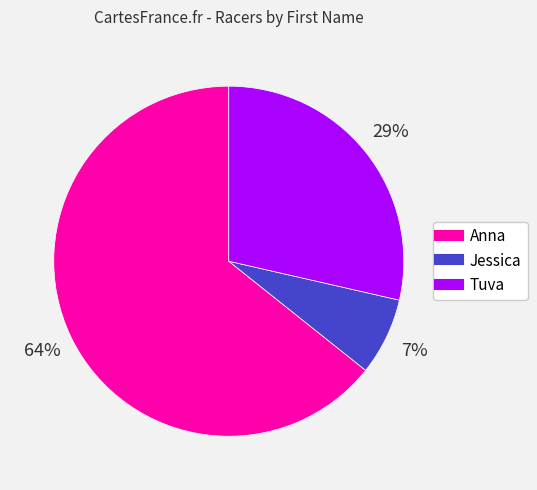

To the nearest percent, what is the difference between the largest and smallest slice percentages?

57%